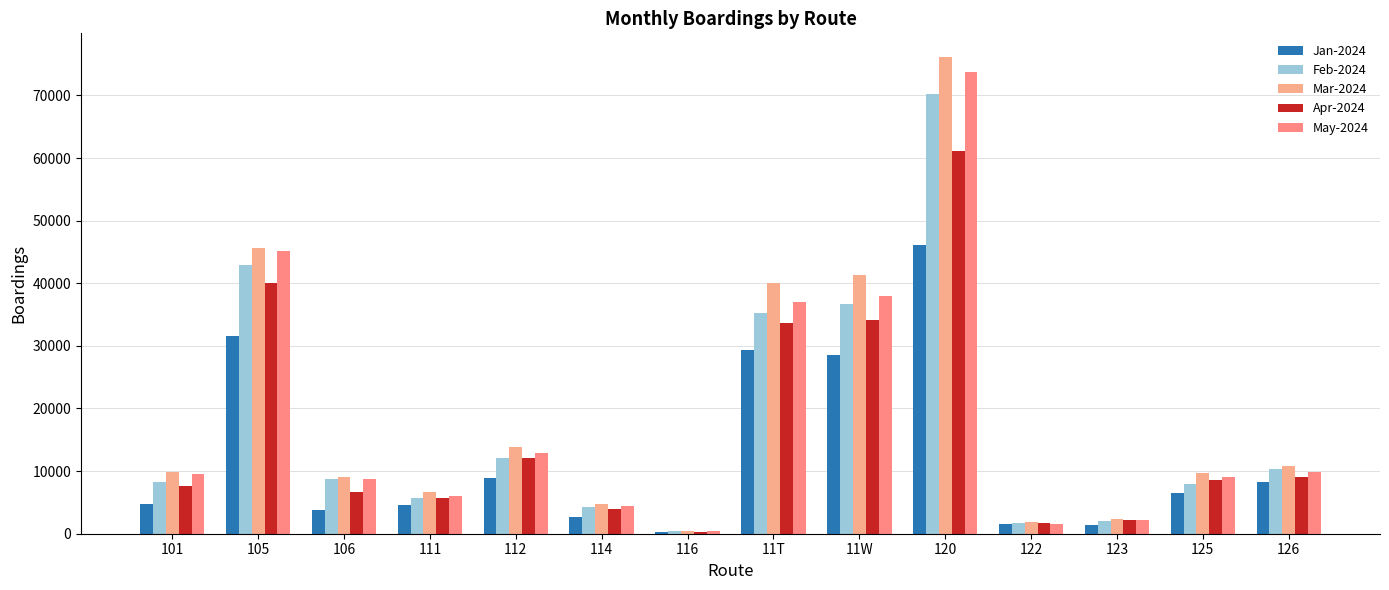

What is the label of the 11th bar from the right?

111